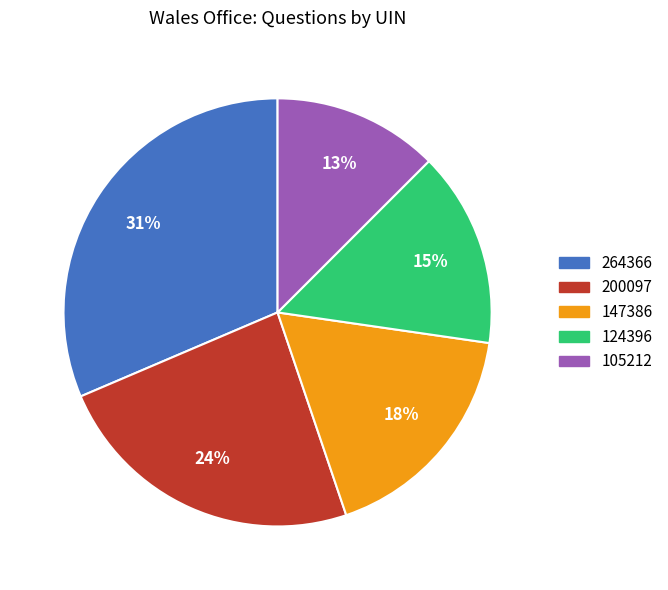

True or false: 105212 accounts for 19% of the total.

False